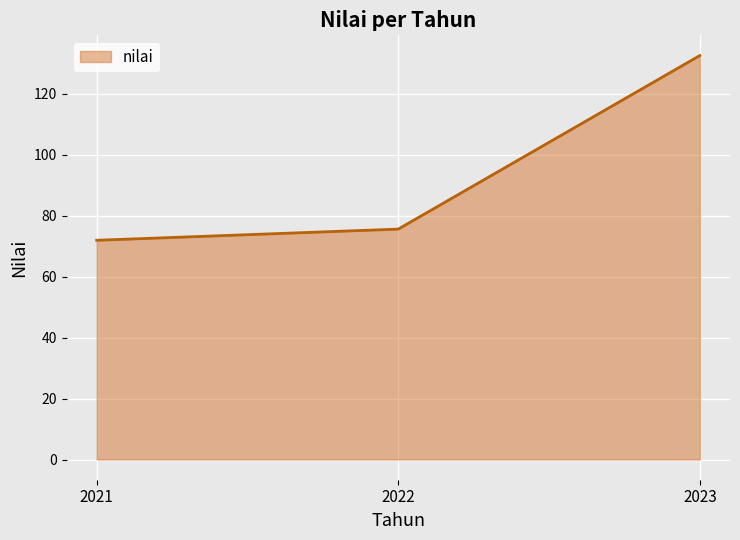

Rank the categories by value from lowest to highest.

2021, 2022, 2023